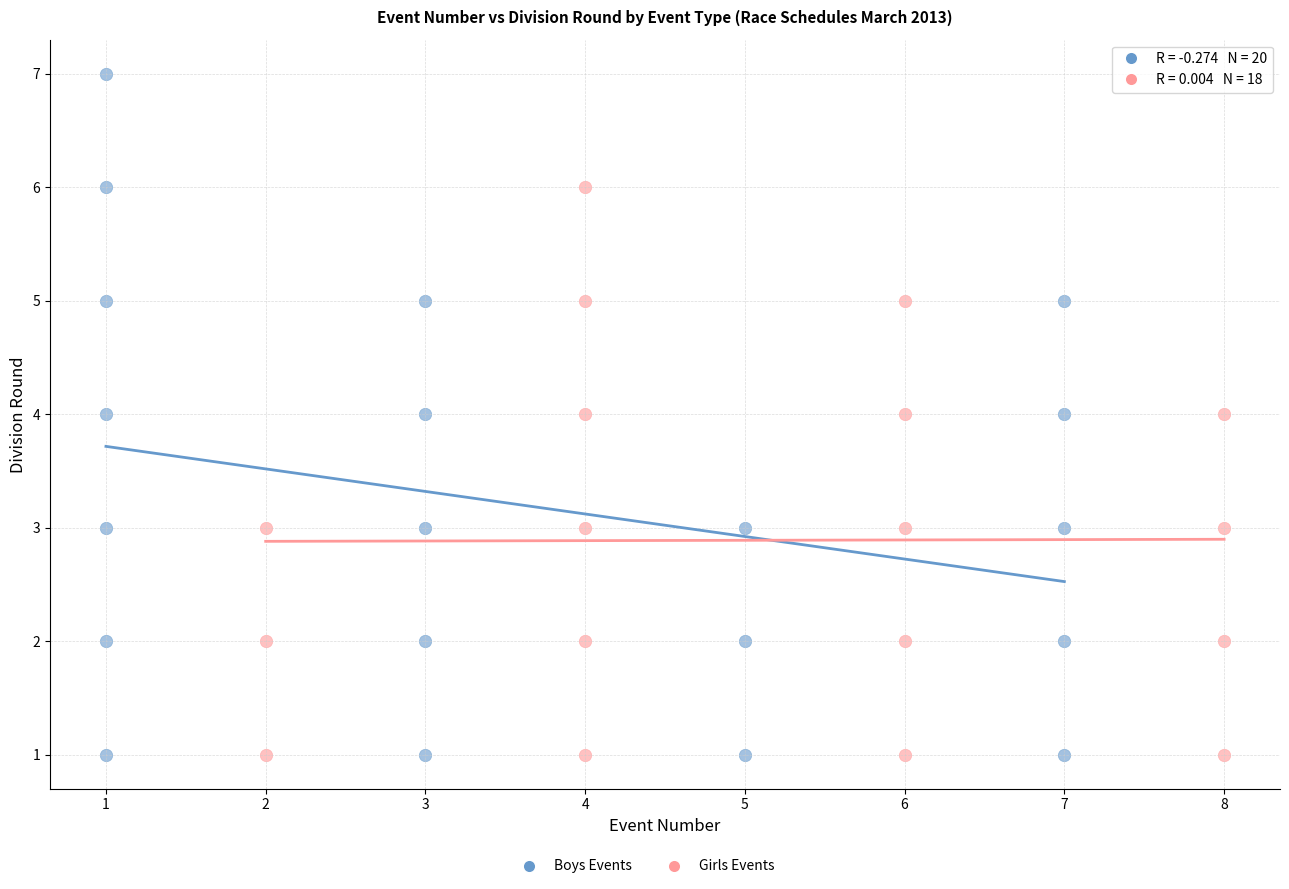

Which series has the largest Y range (max minus min)?

Boys Events